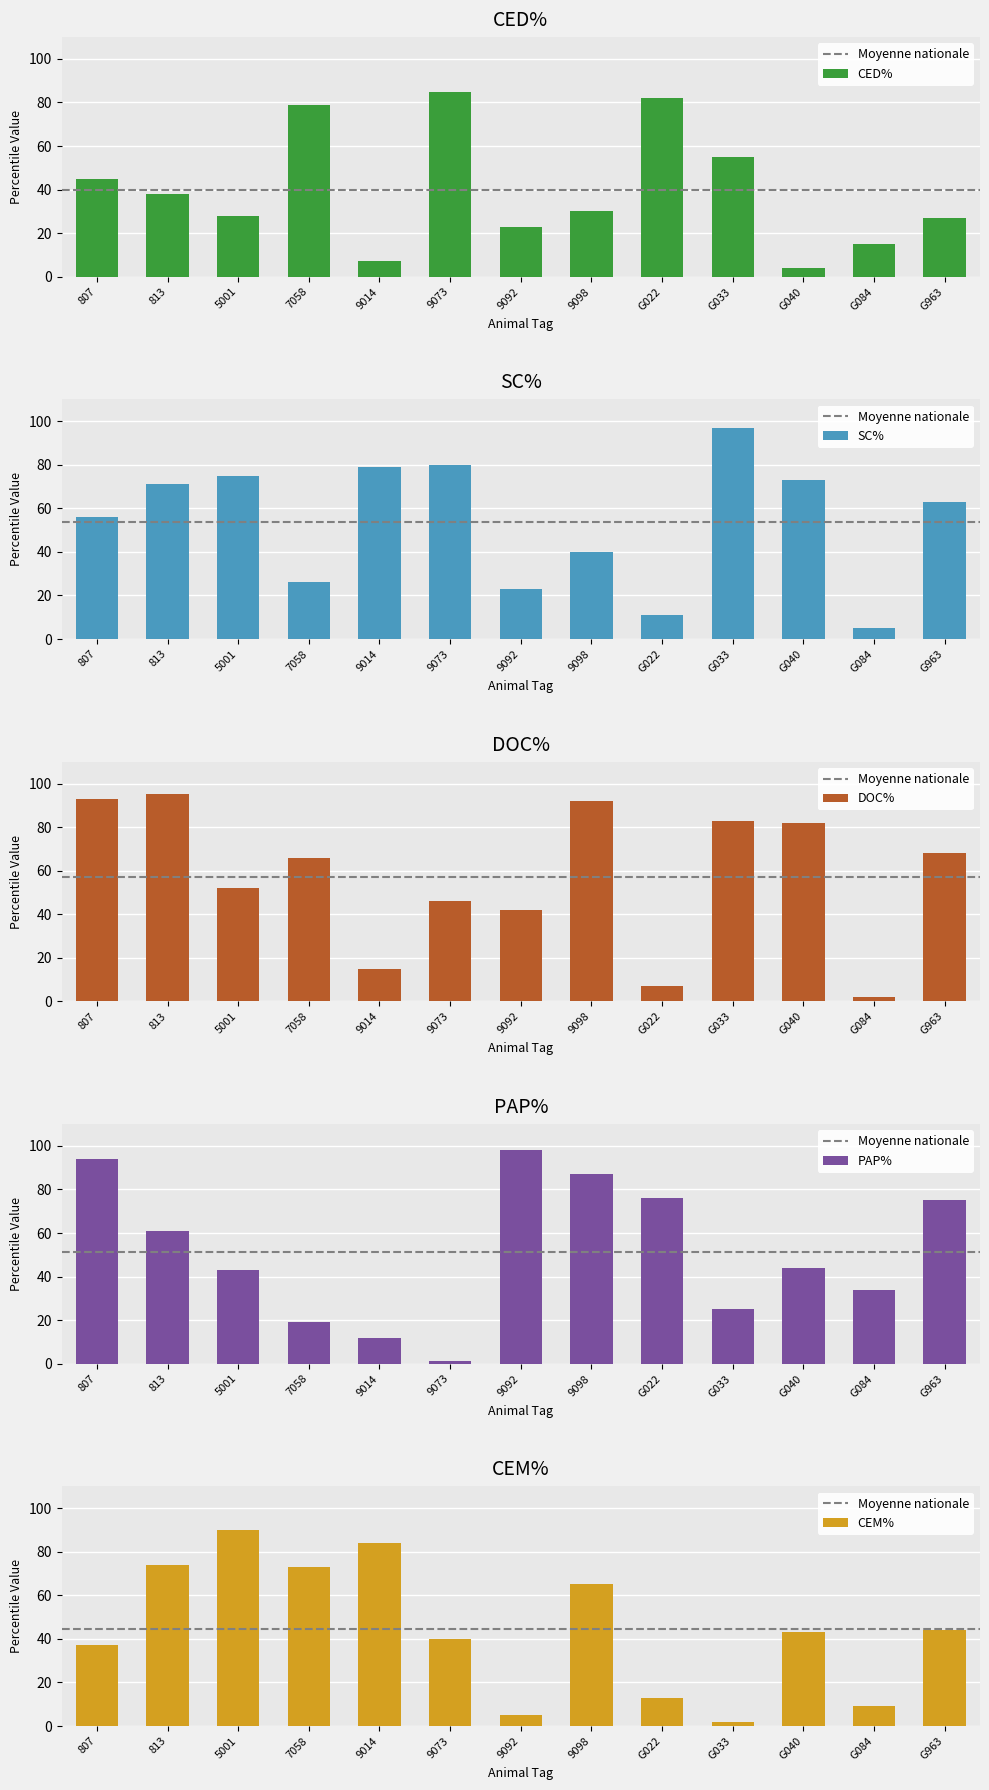

What is the approximate value of DOC% at G963, to the nearest 10?

70